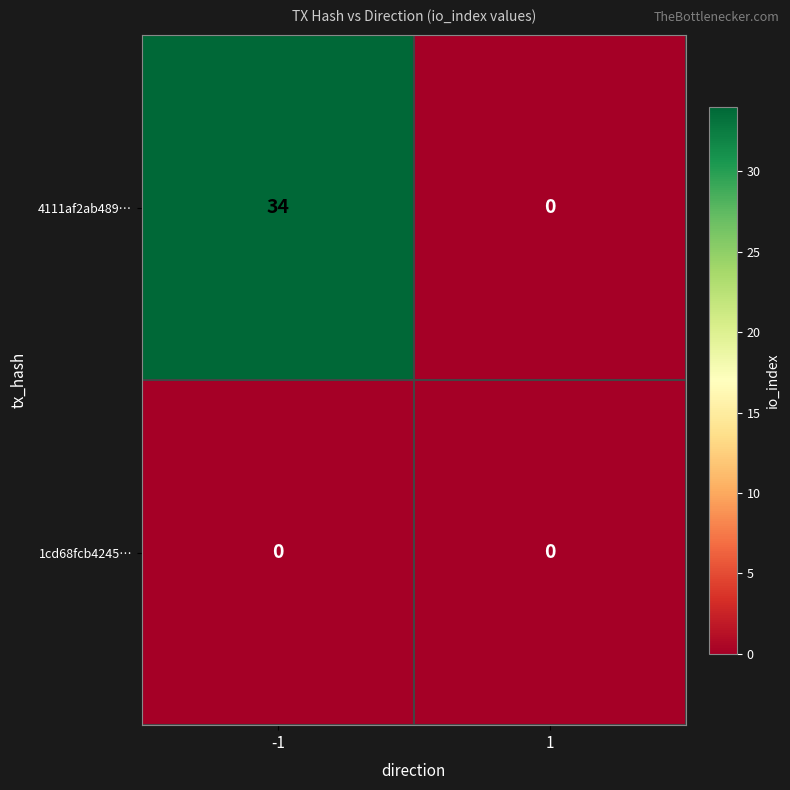

What is the difference between the 4111af2ab489… values at 1 and -1?

34